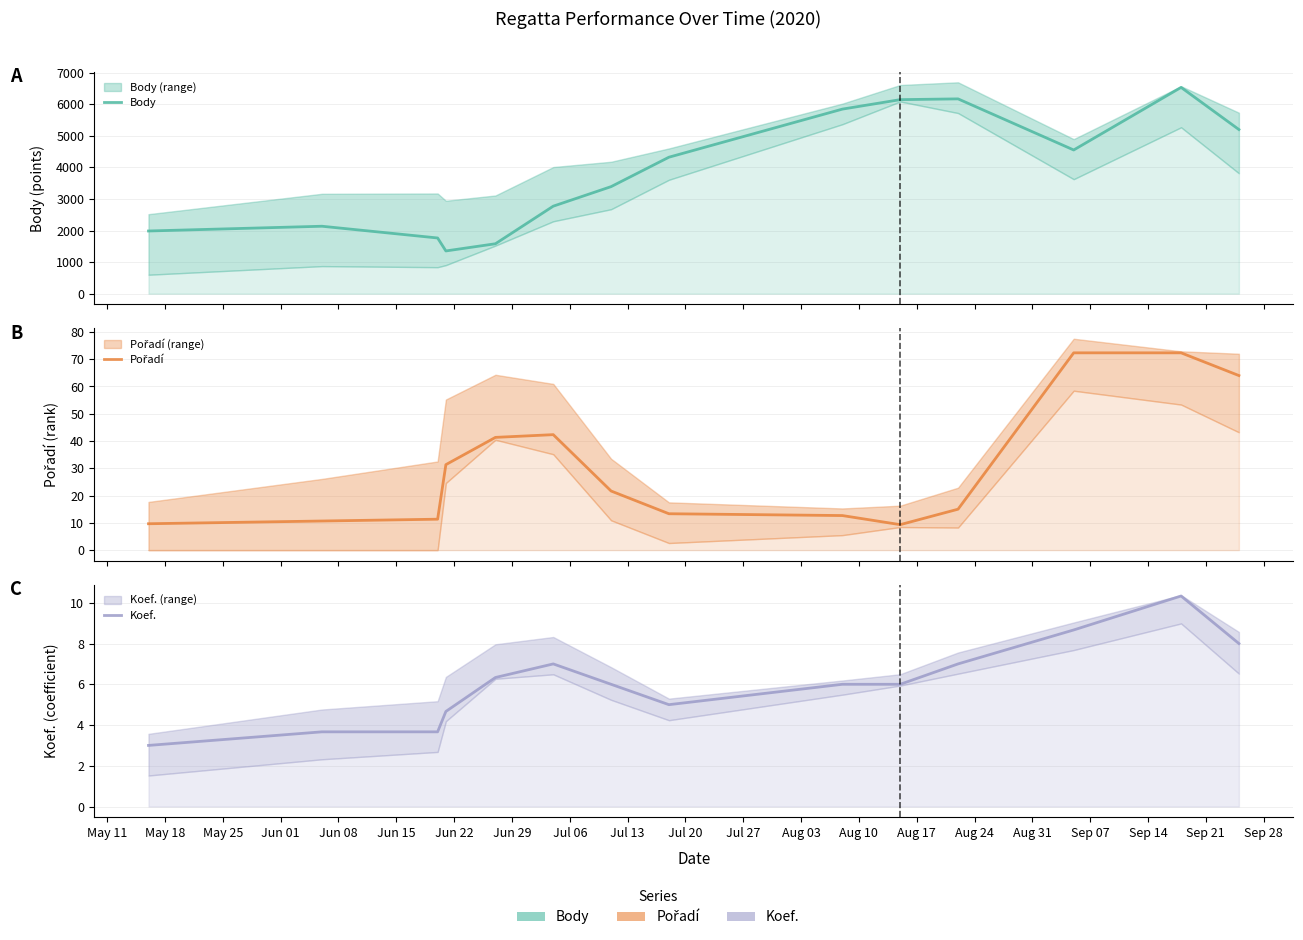

Which has a higher value, Aug 03 or Jul 27?

Aug 03